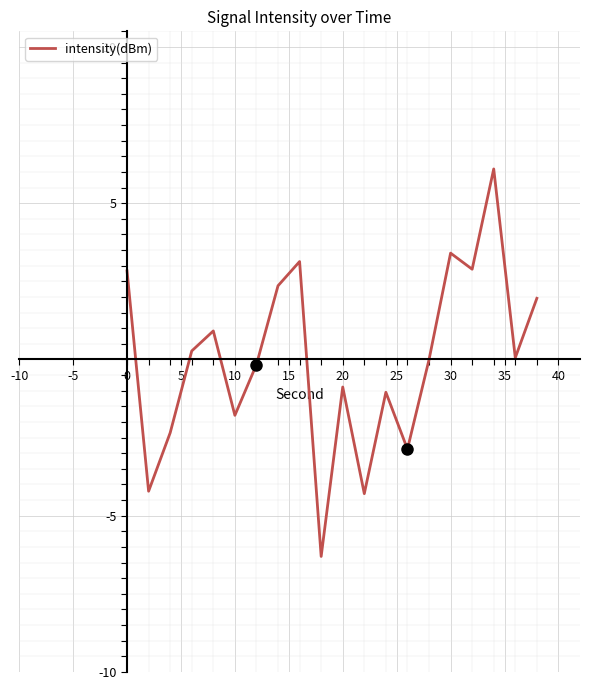

What is the maximum value shown in the chart?

6.1